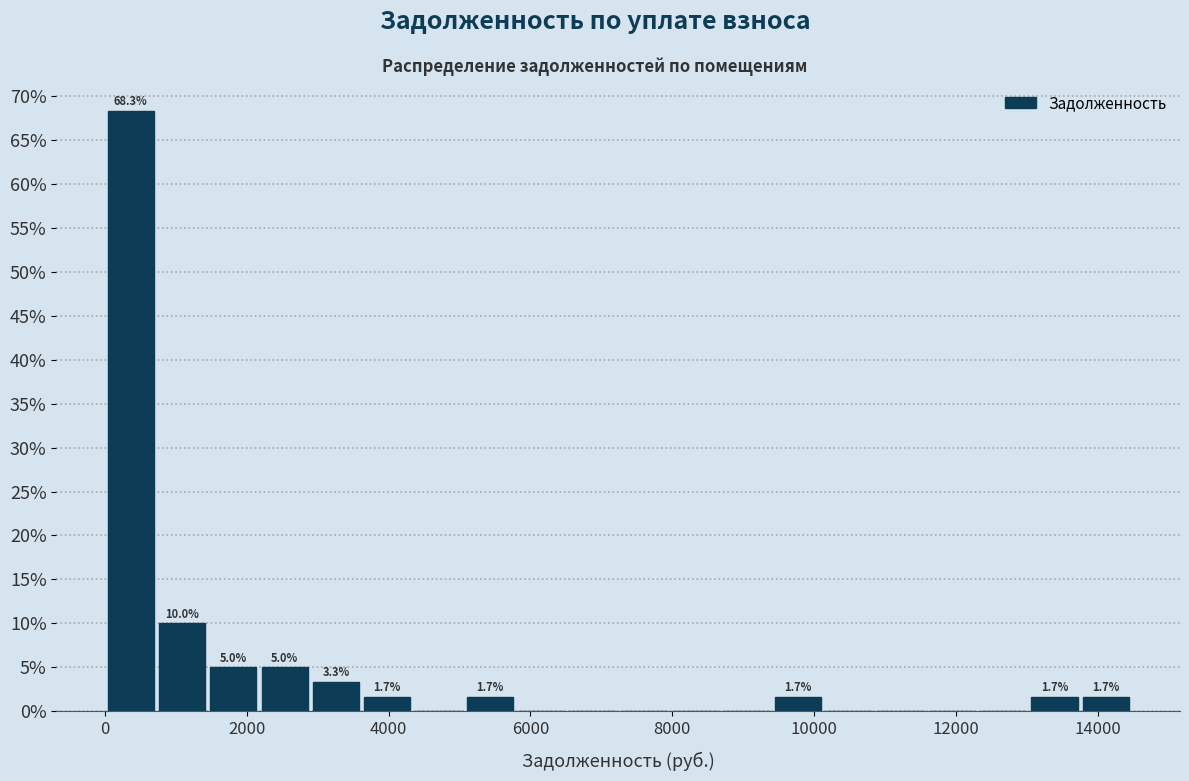

Read against the x-axis, roughly where is the centre of the tallest bar?

400